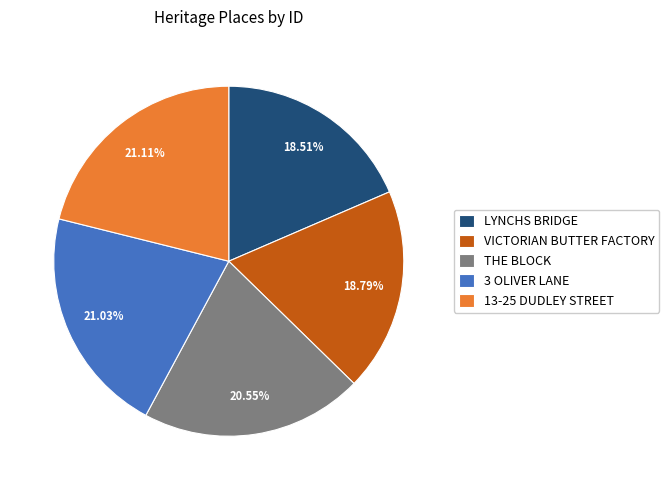

To the nearest percent, what portion does 3 OLIVER LANE represent?

21%